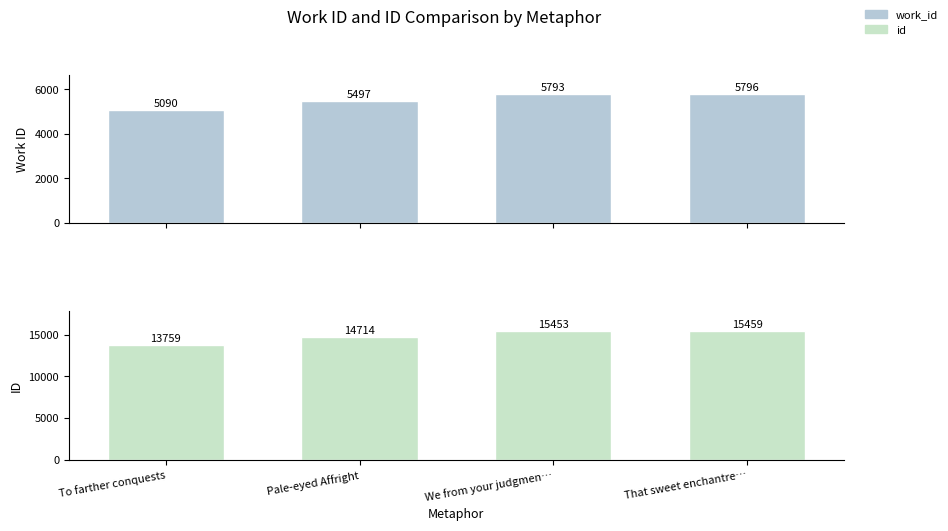

How many groups of bars are there?

4